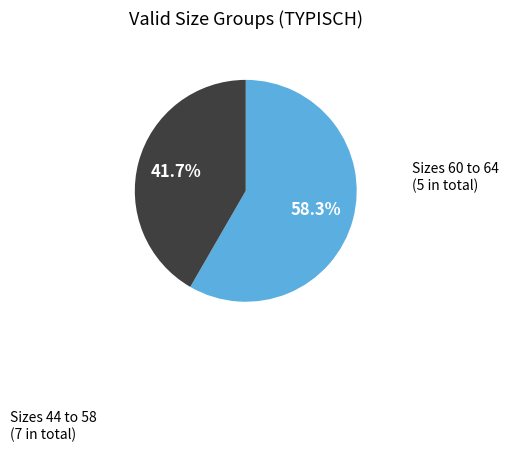

Does any single category account for the majority?

Yes